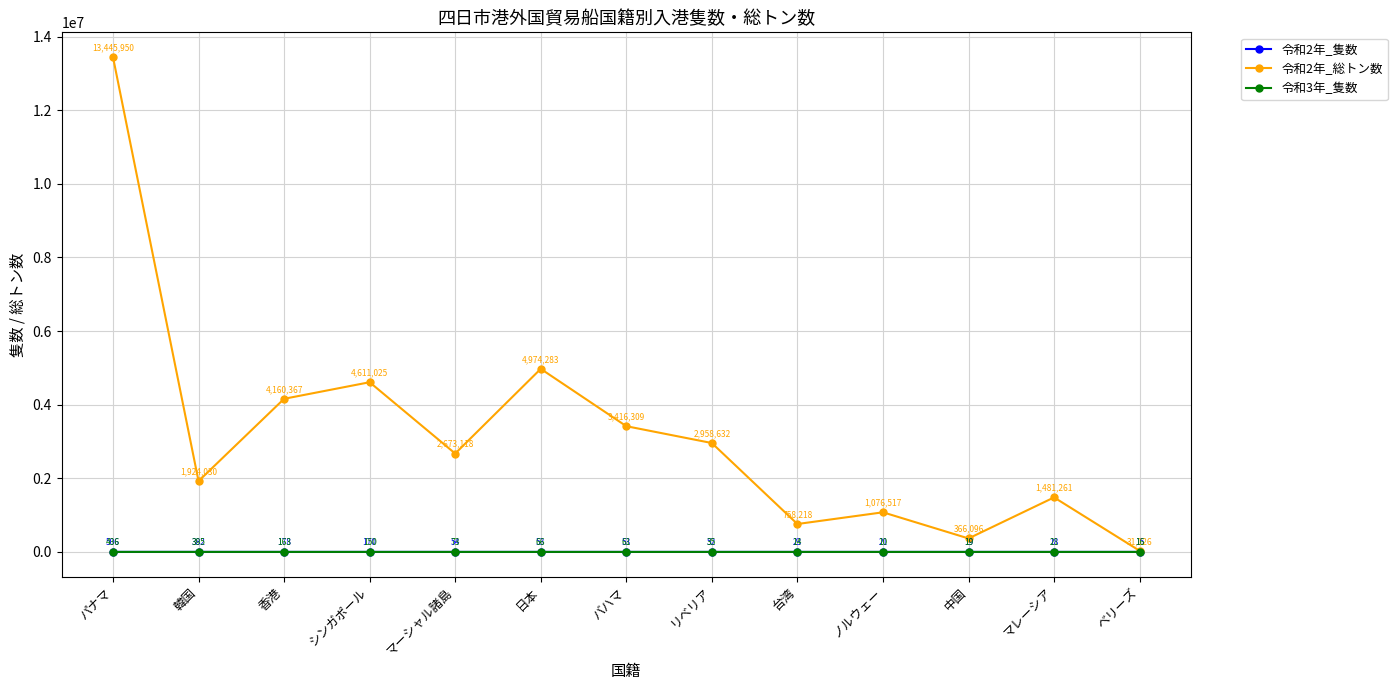

True or false: 令和3年_隻数 has a value of 150 at シンガポール.

True